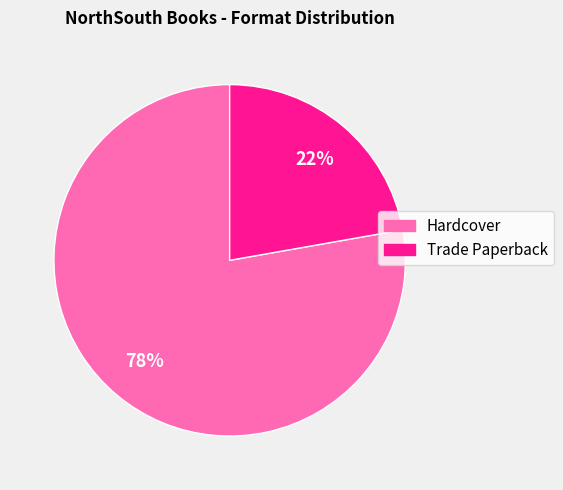

Which slice is the smallest?

Trade Paperback